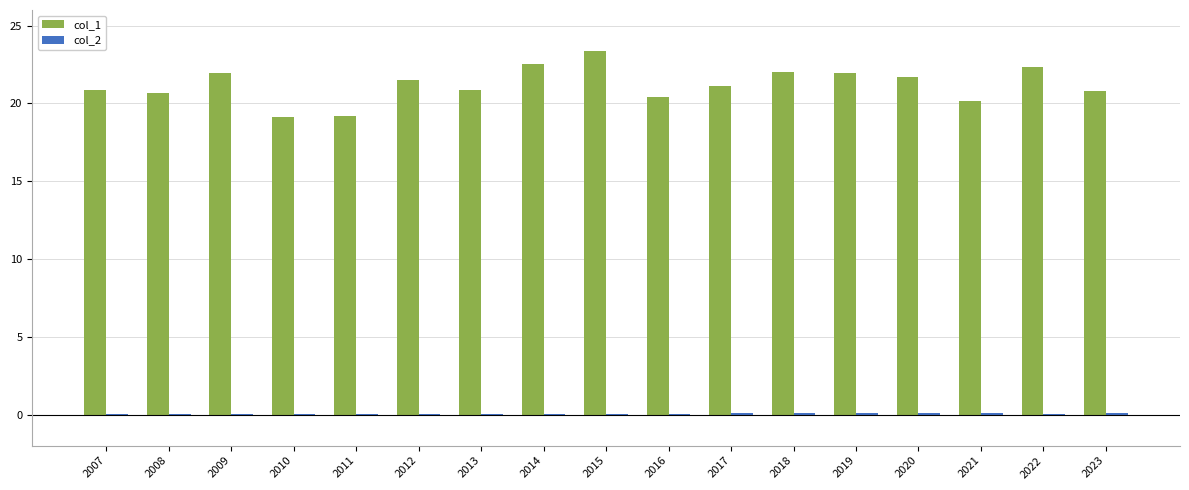

How many categories are shown in the chart?

17